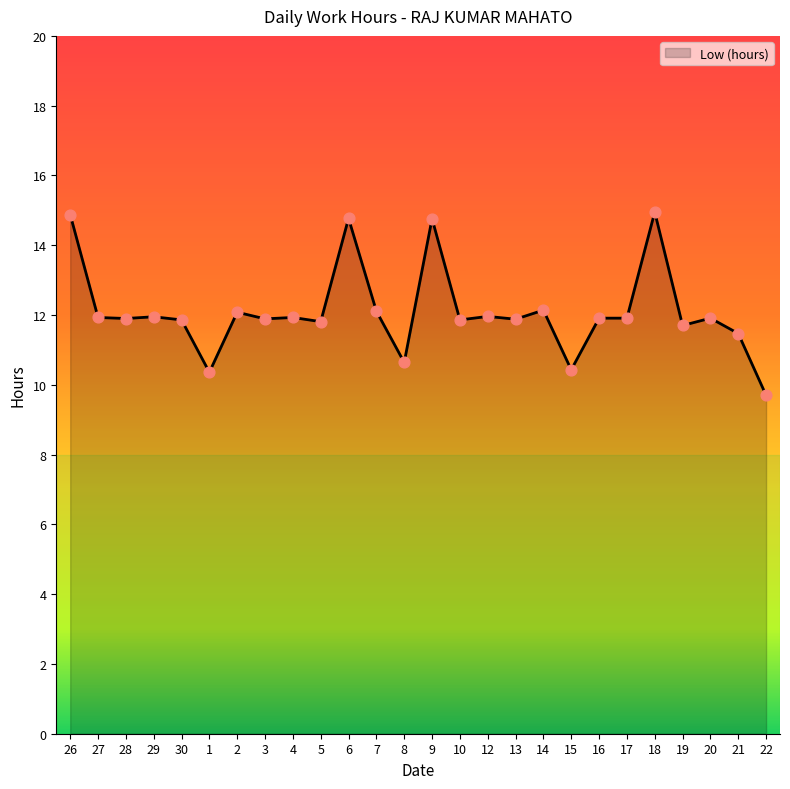

What is the ratio of the value at 6 to the value at 3?

1.2